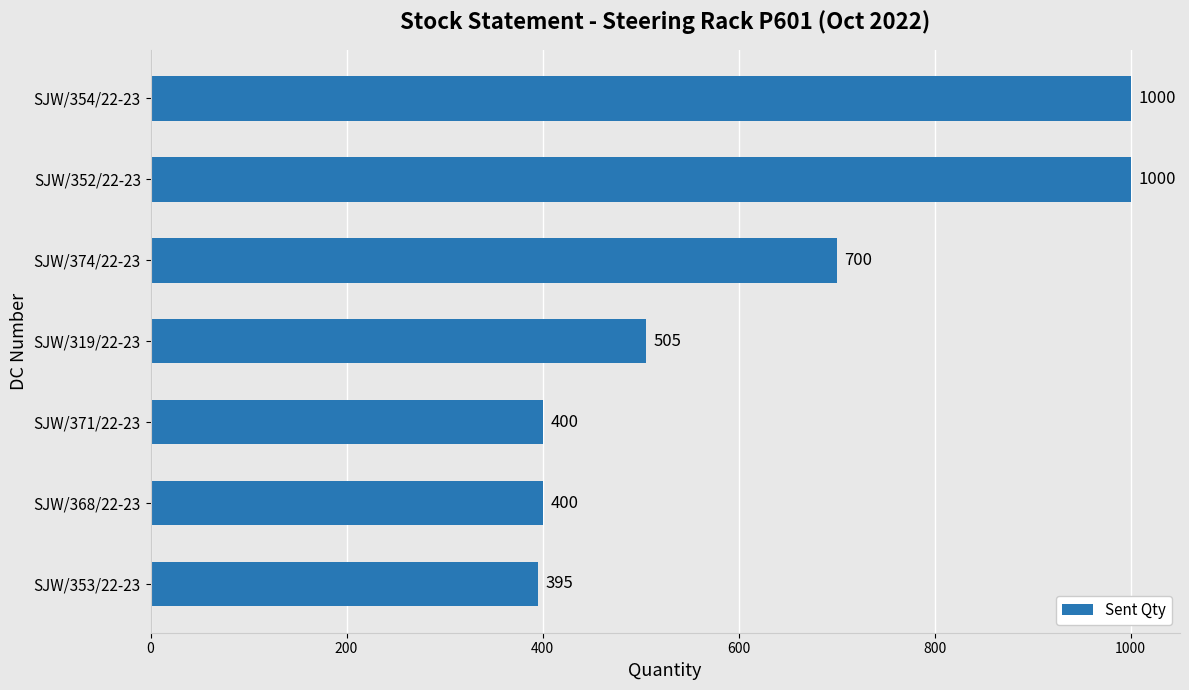

What is the difference between the maximum and minimum values?

605